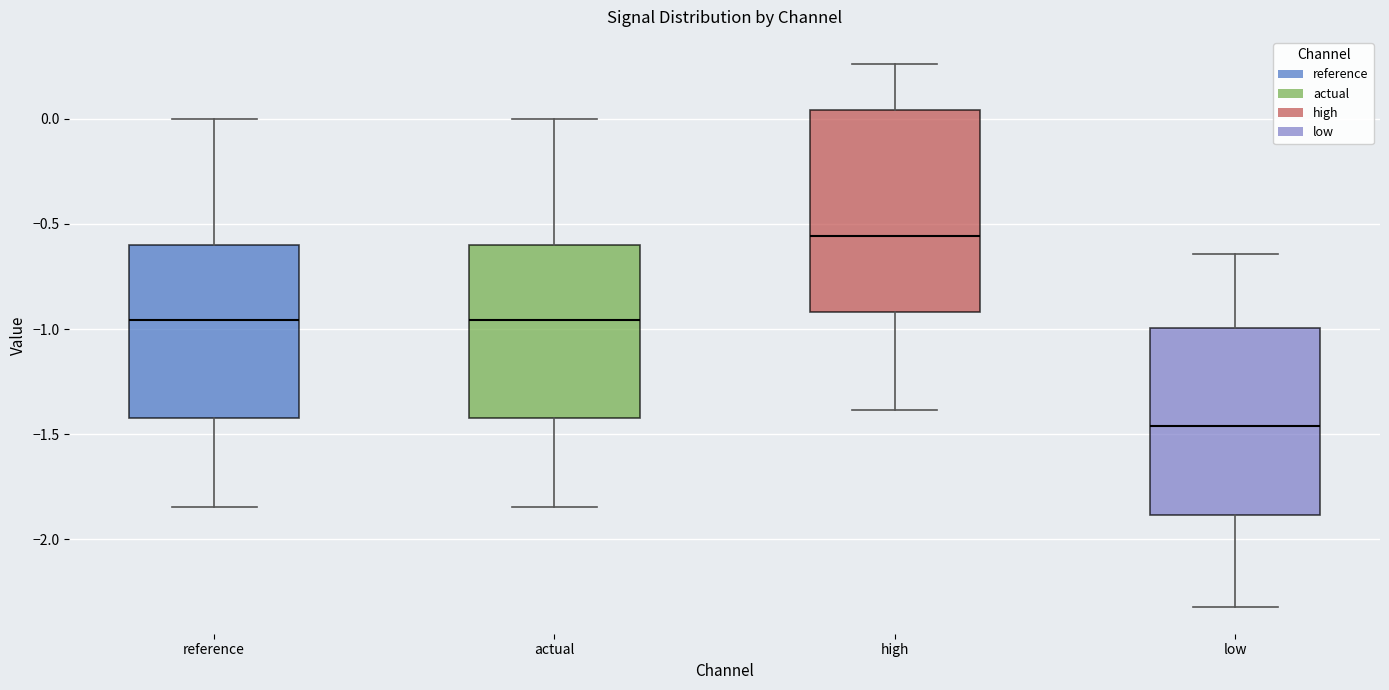

Reading left to right, transcribe this box plot: for each box, give where its median line is, the range the box spans, and where its two whiskers end, as read against the y-axis. The values are not printed on the chart, so give them approximately, as read against the axis.

reference: median -0.95, box -1.40 to -0.60, whiskers -1.85 to 0.00
actual: median -0.95, box -1.40 to -0.60, whiskers -1.85 to 0.00
high: median -0.55, box -0.90 to 0.05, whiskers -1.40 to 0.25
low: median -1.45, box -1.90 to -1.00, whiskers -2.30 to -0.65